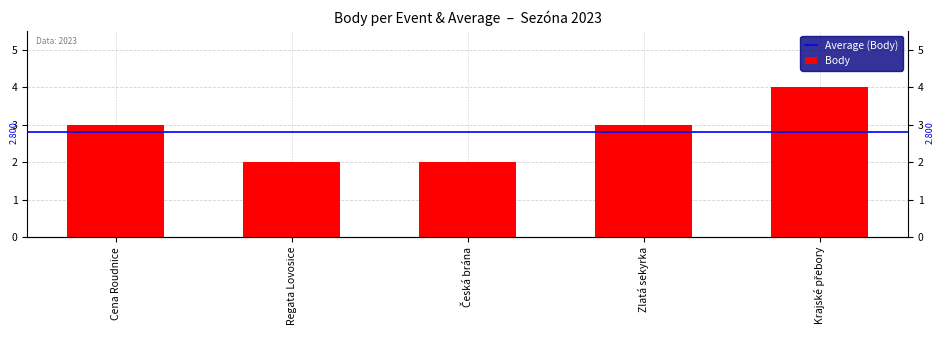

Reading left to right, transcribe all the data shown in this chart.

3	2	2	3	4